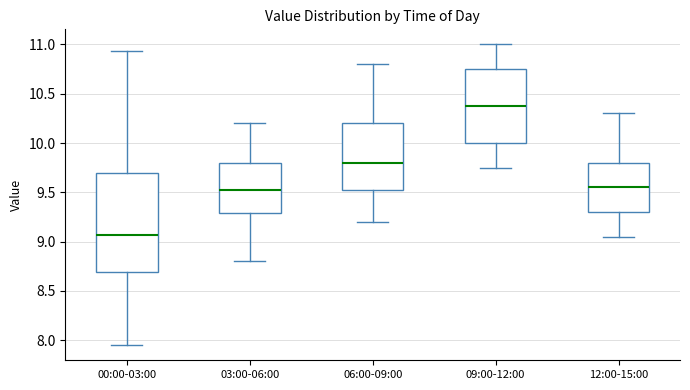

Where is the lower edge of the box for 12:00-15:00 on the y-axis? The values are not printed on the chart, so give them approximately, as read against the axis.

9.30